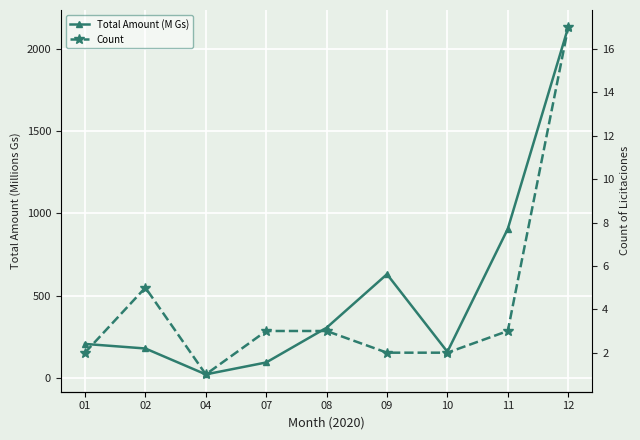

What is the maximum value for Total Amount (M Gs)?

2132.8